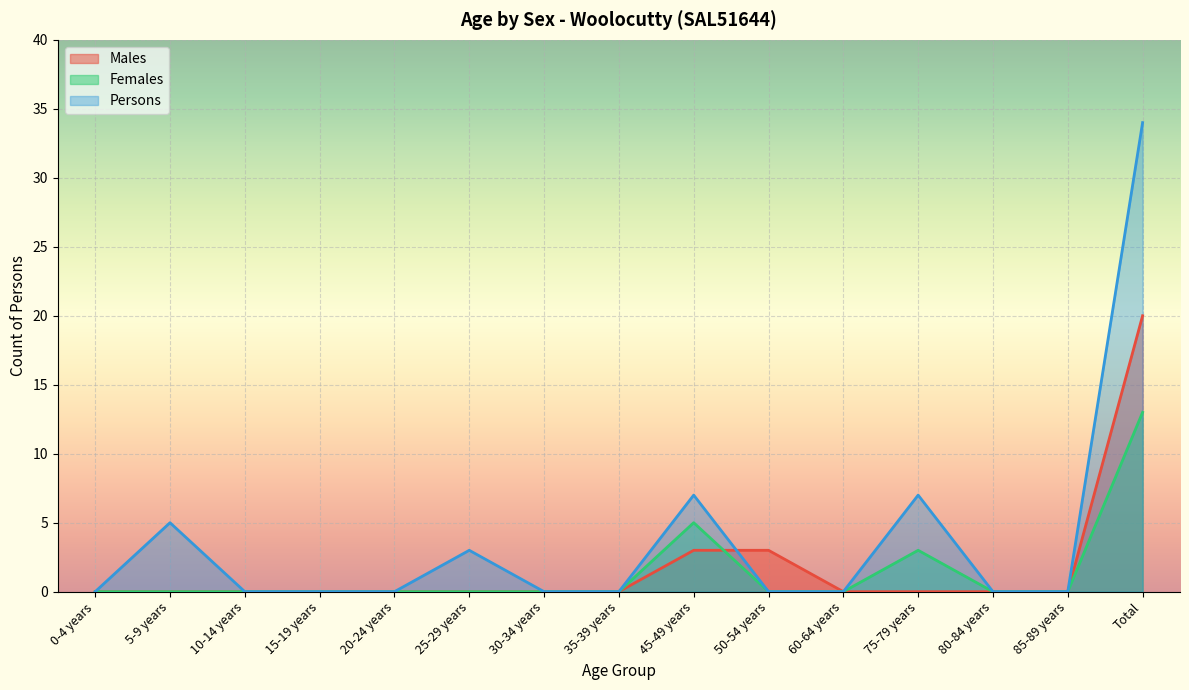

At which category does Persons reach its first local peak?

5-9 years